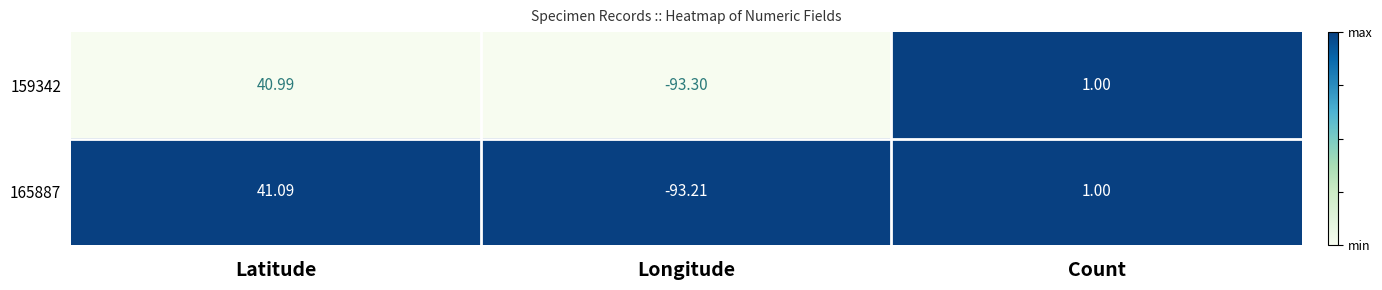

At which category is the sum across all series the highest?

Latitude